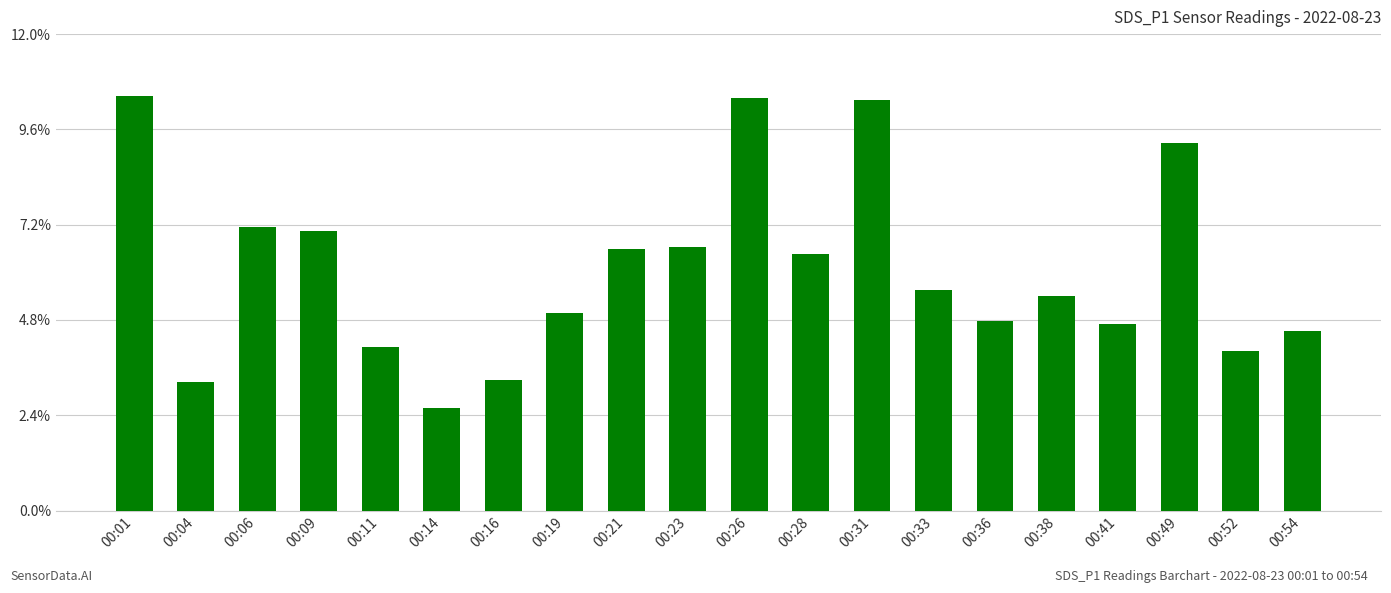

The chart shows a value of 4.4 at 00:14. True or false?

False